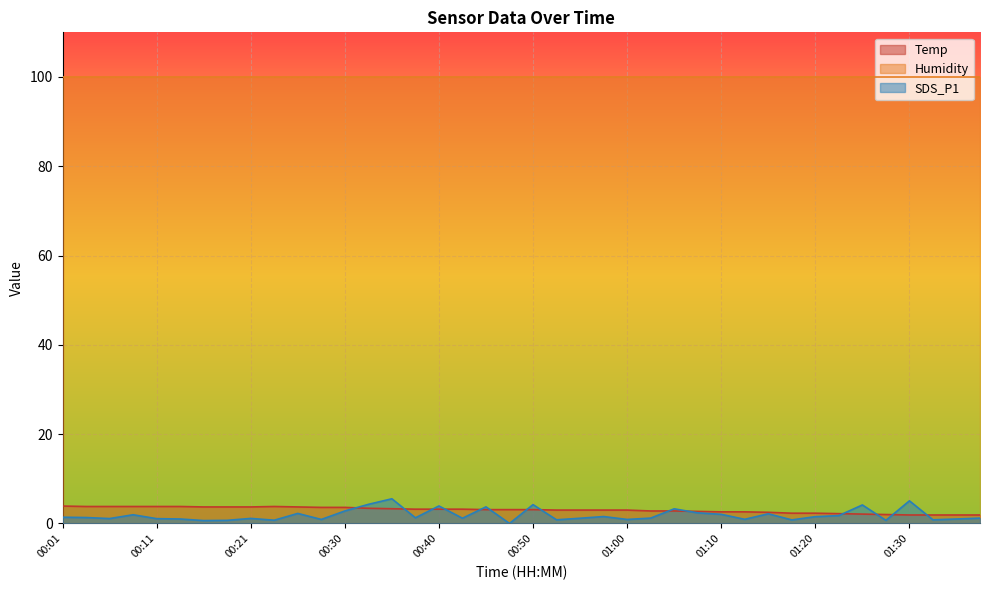

What is the difference between the maximum and second lowest values in the SDS_P1 series?

4.9